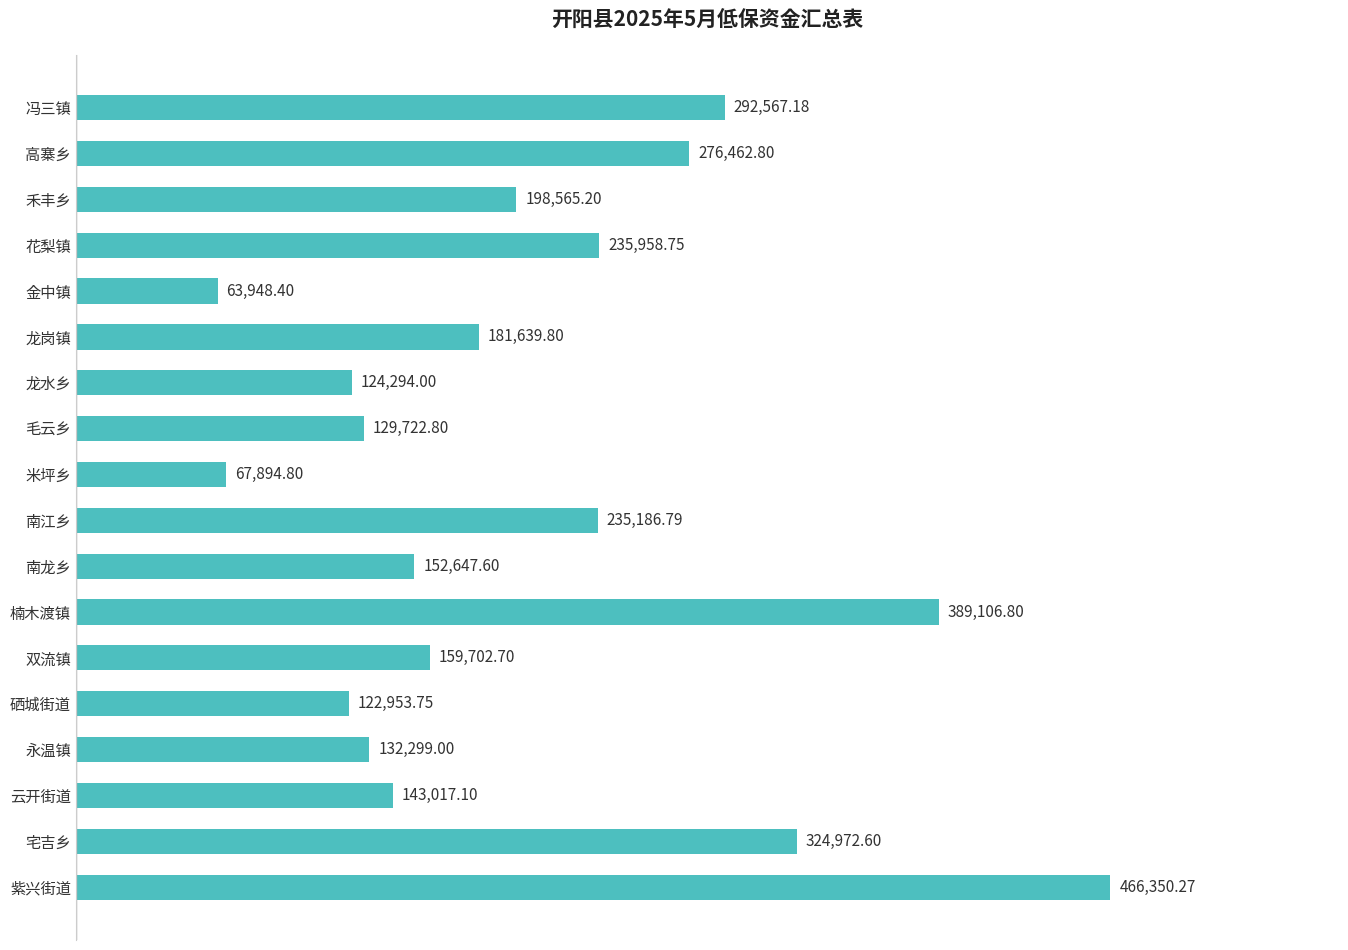

What is the sum of all values?

3697290.3